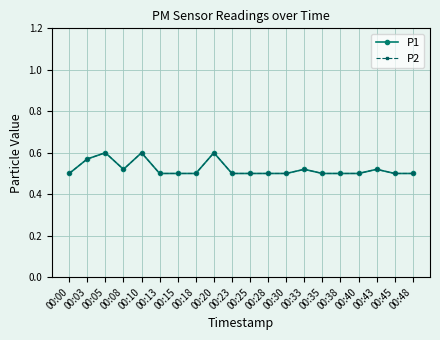

Is this an area chart (filled region under the line)?

No